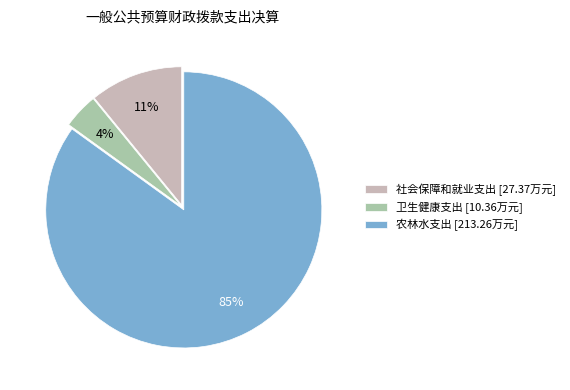

The 社会保障和就业支出 slice represents 16% of the pie. True or false?

False